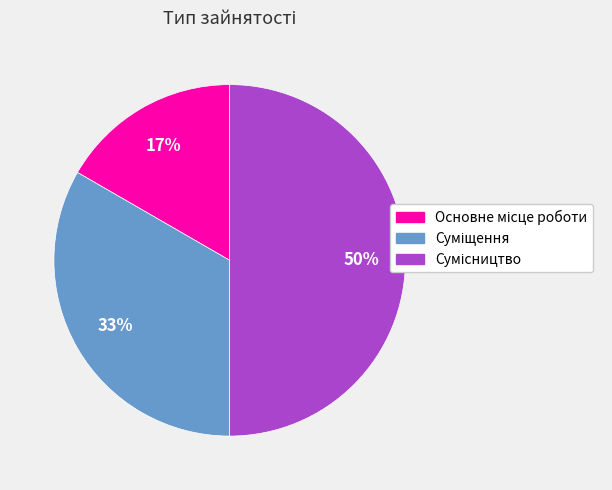

To the nearest percent, what is the difference between the largest and smallest slice percentages?

33%